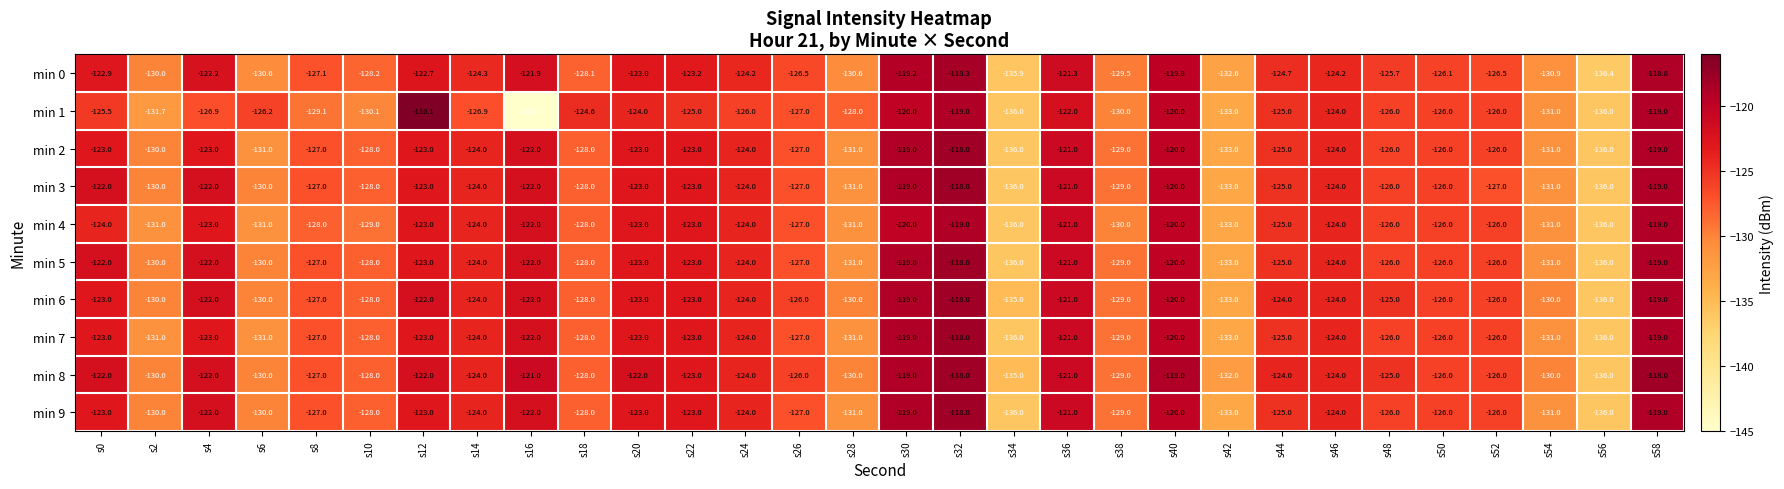

Where does the min 6 series first go above -124?

s0